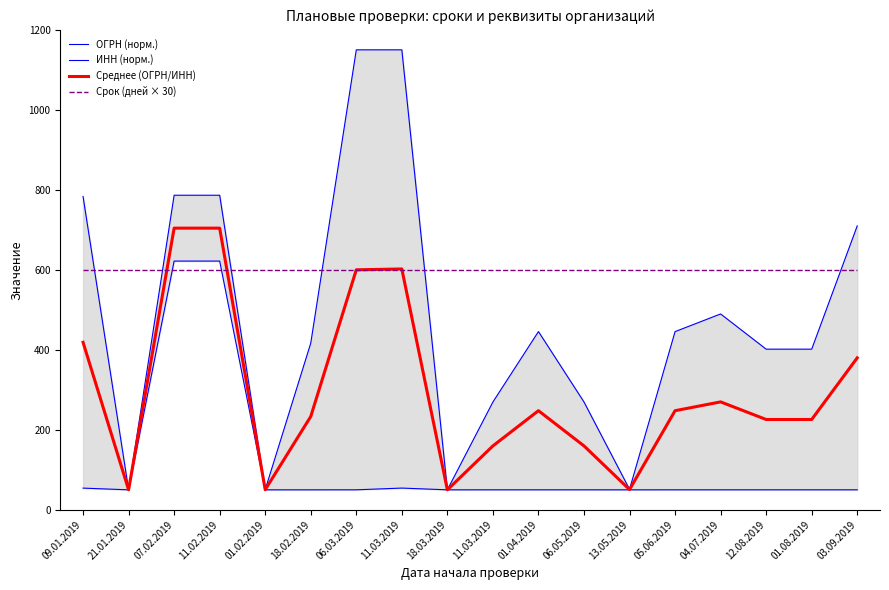

Which category has the lowest value in the ОГРН (норм.) series?

18.03.2019